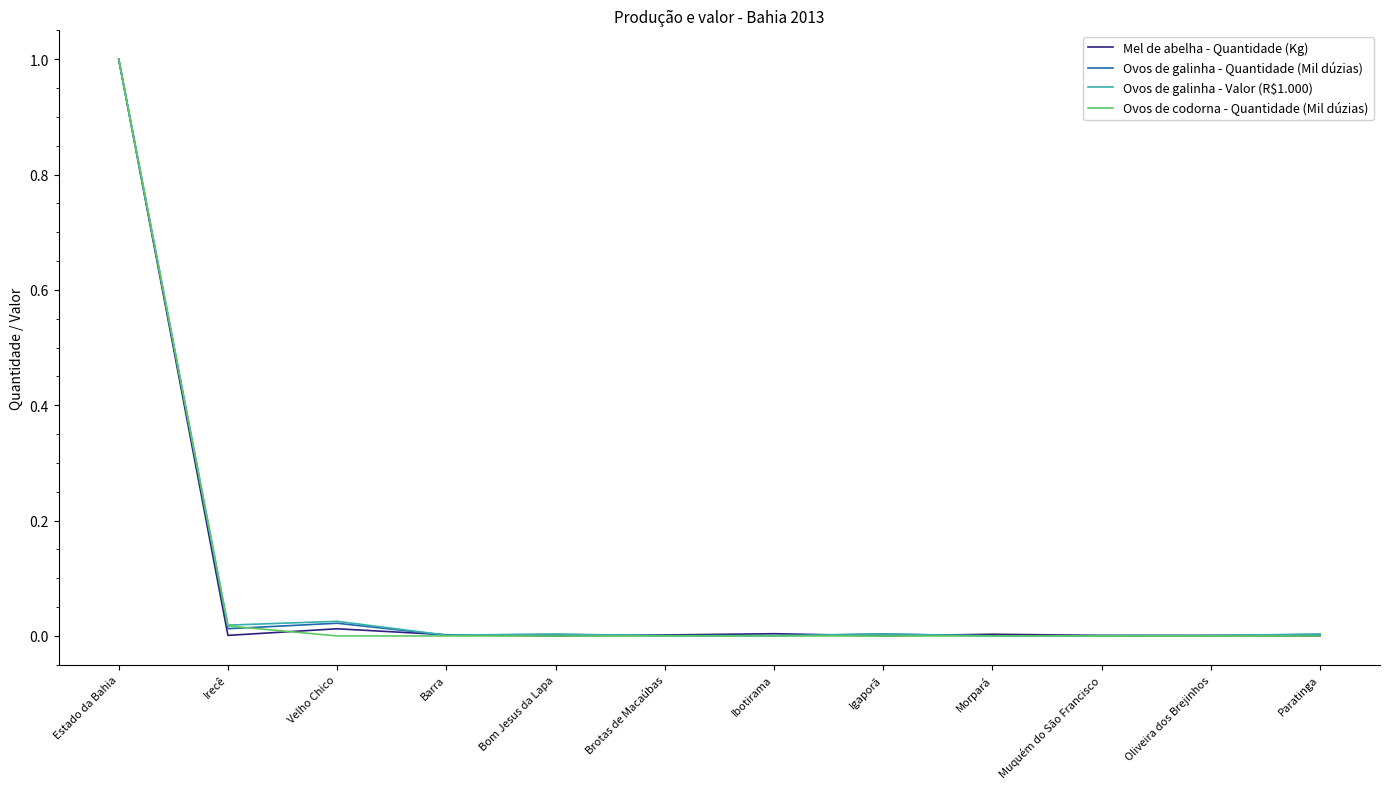

What is the difference between the maximum and minimum values in the Ovos de codorna - Quantidade (Mil dúzias) series?

1.0